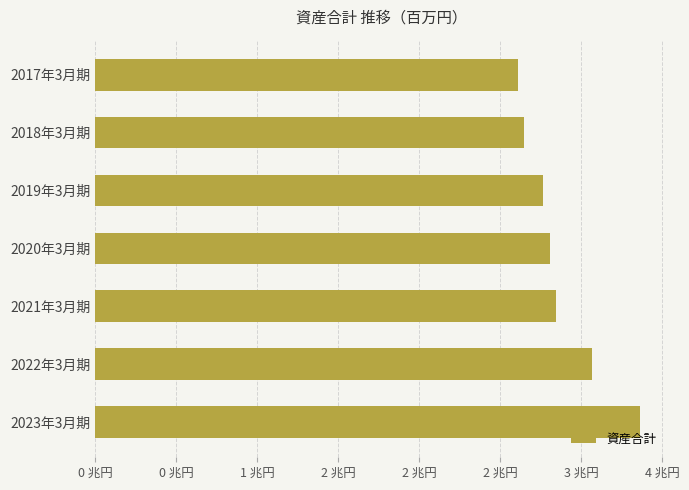

Does the chart contain any negative values?

No